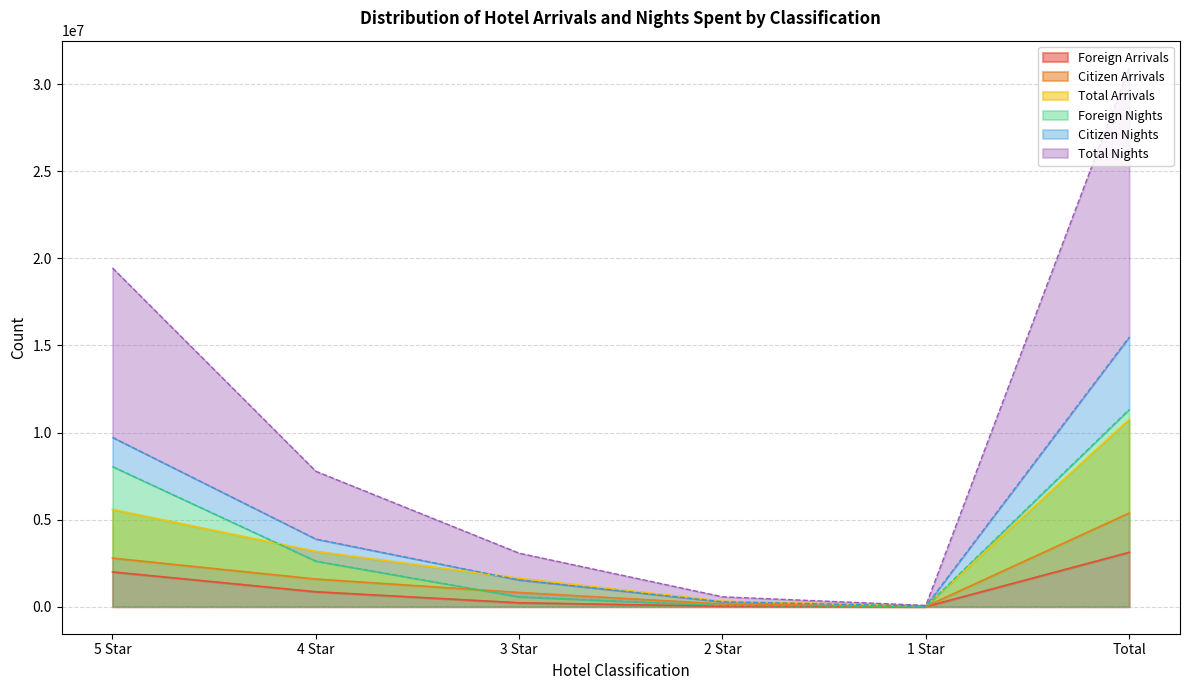

What is the difference between the second highest and second lowest values in the Total Nights series?

9439292